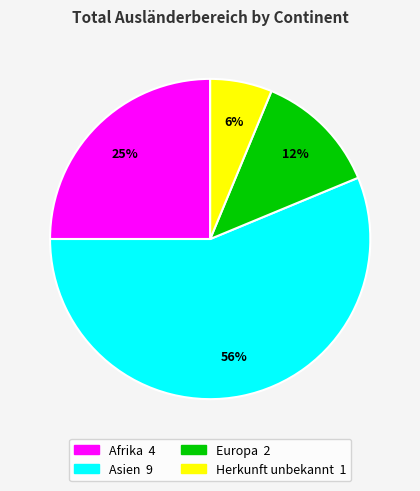

Does any single category account for the majority?

Yes